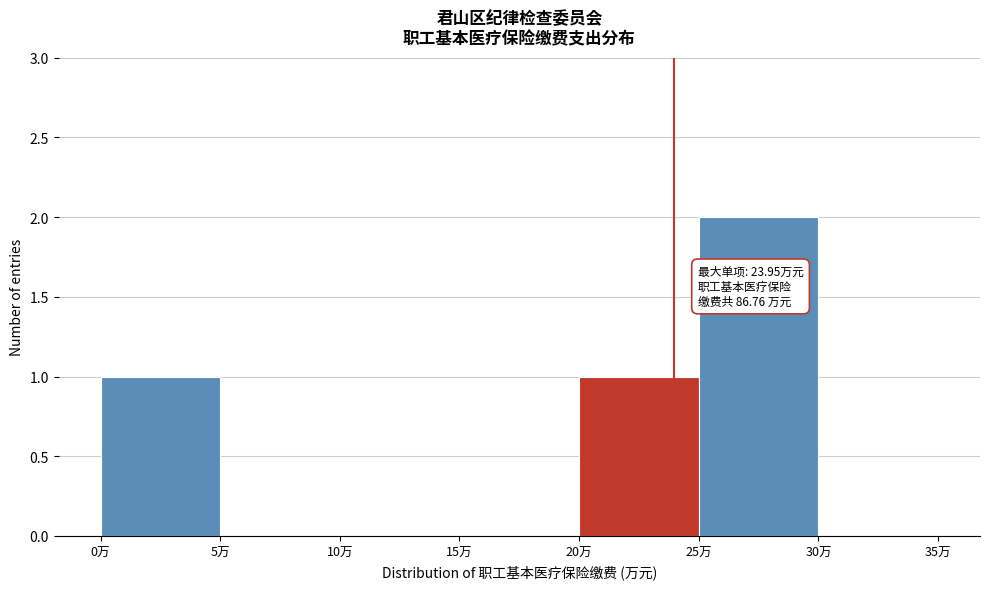

Which range on the x-axis has the tallest bar?

25 to 30